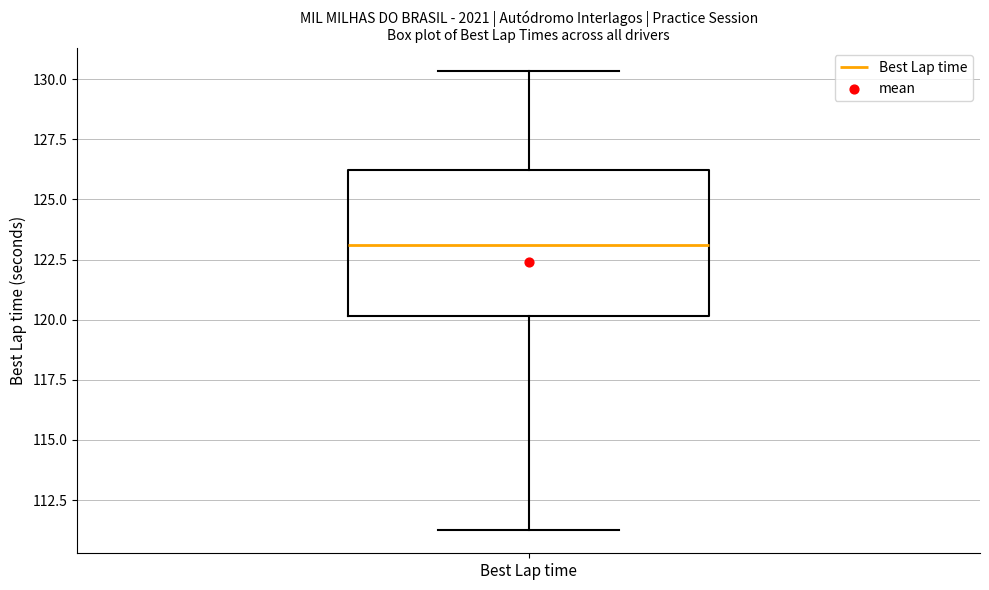

Read this box plot against the y-axis: the position of the median line, the range covered by the box, and the ends of both whiskers. The values are not printed on the chart, so give them approximately, as read against the axis.

median 123.0, box 120.0 to 126.0, whiskers 111.0 to 130.5